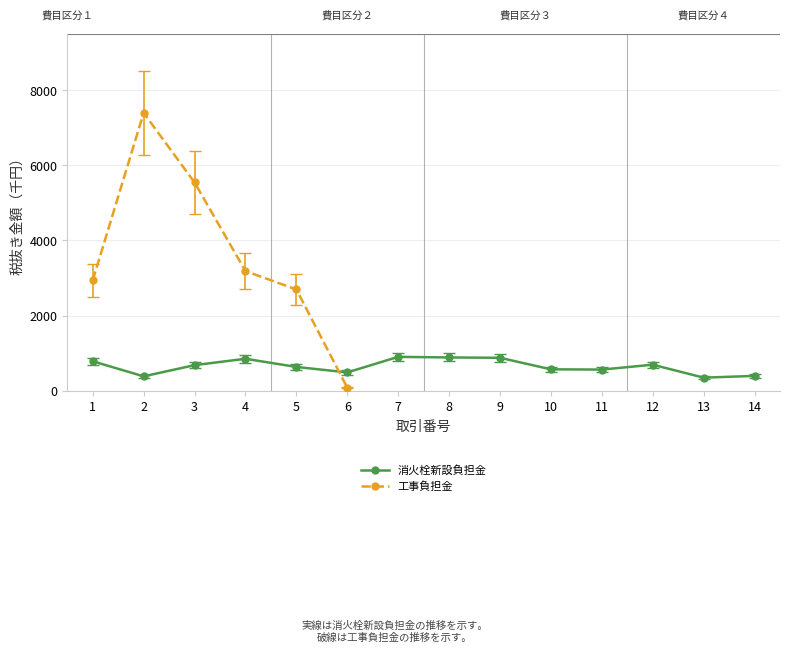

True or false: the data shows 783 at 1.

True